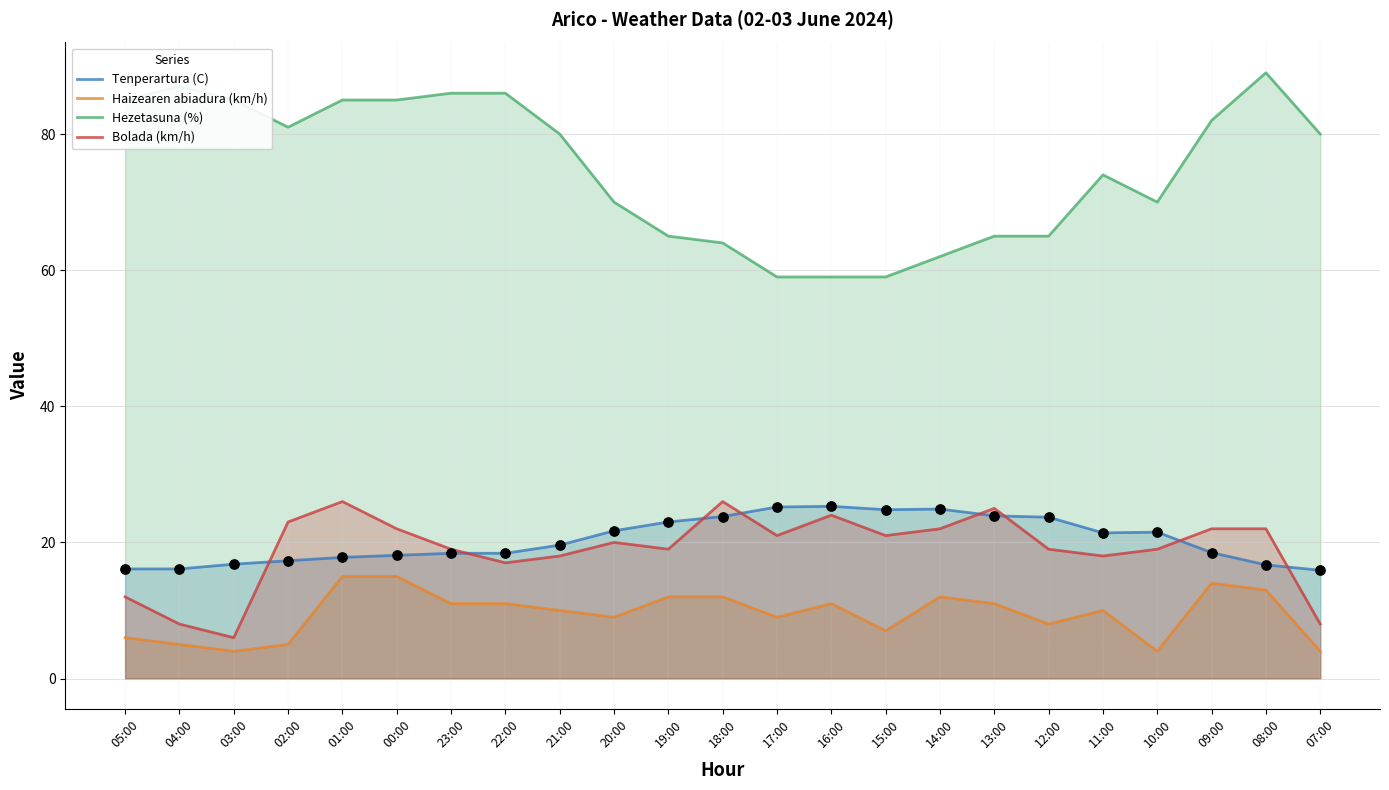

Which series contains the highest Y value?

Hezetasuna (%)